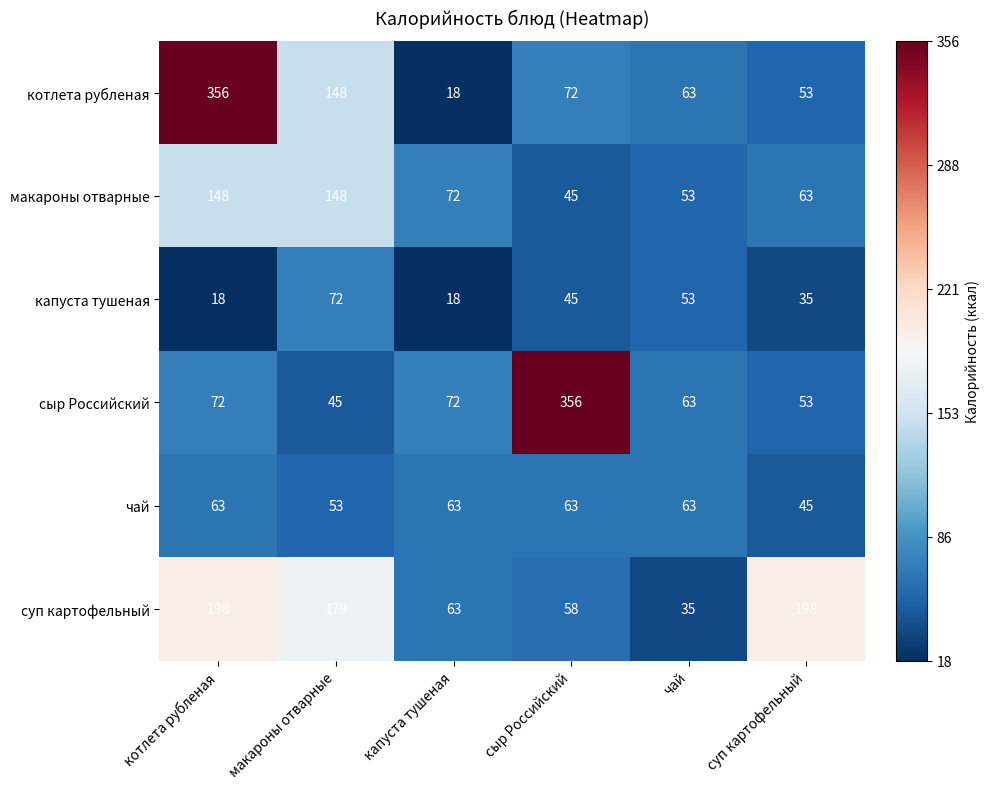

At which category is the sum across all series the highest?

котлета рубленая